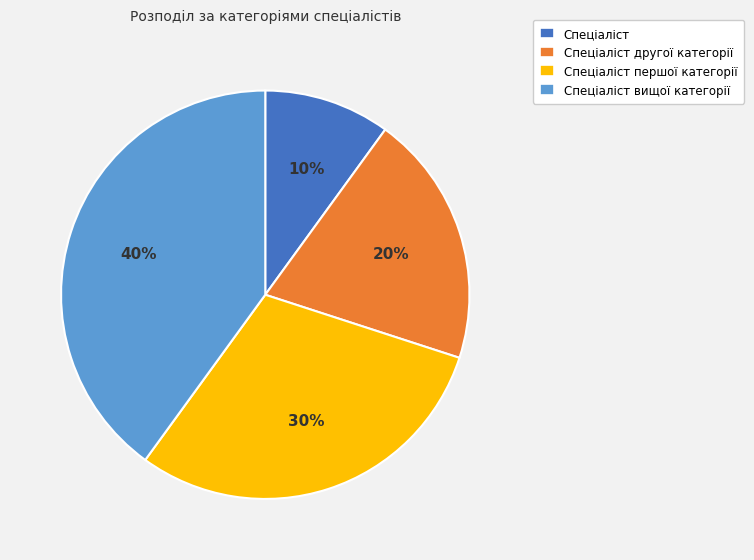

What is the ratio of the value at Спеціаліст вищої категорії to the value at Спеціаліст першої категорії?

1.3